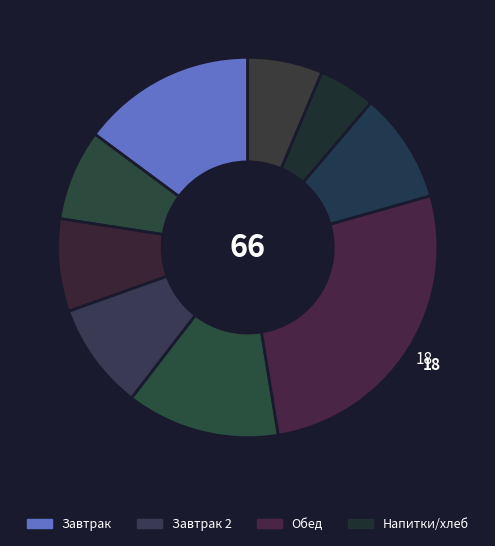

Which slice is the largest?

Котлета мясная